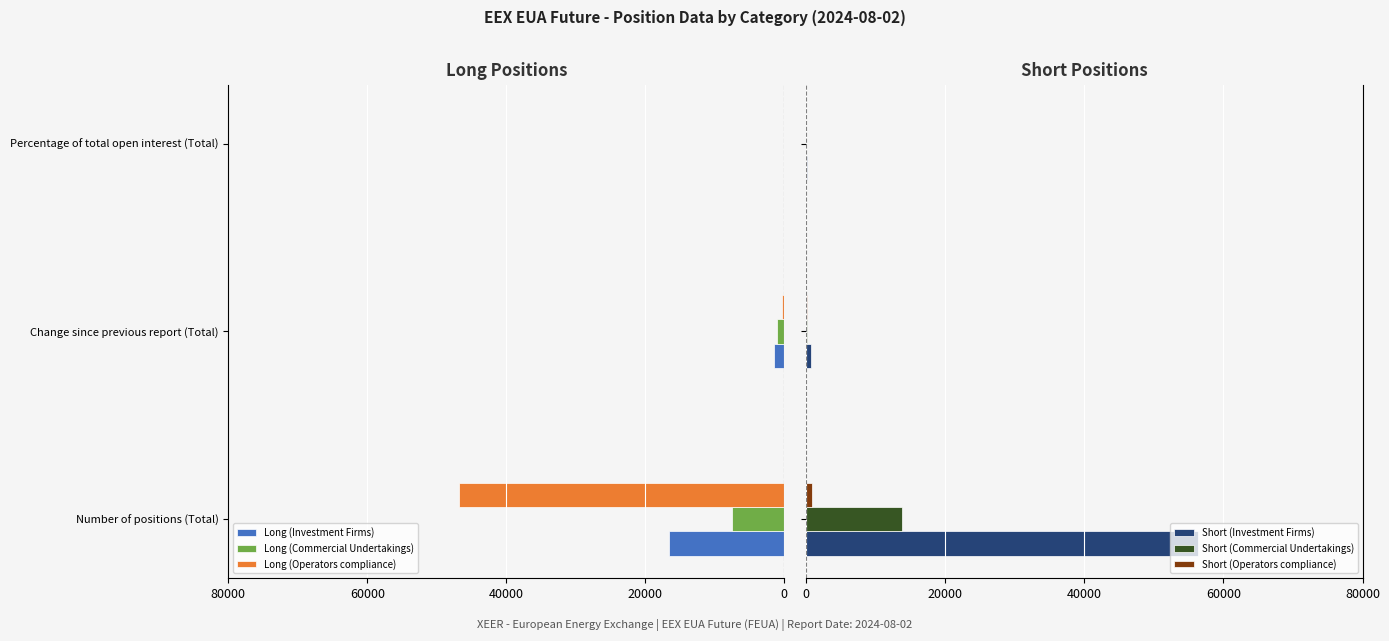

What is the highest value of the Short (Investment Firms) series?

56365.0